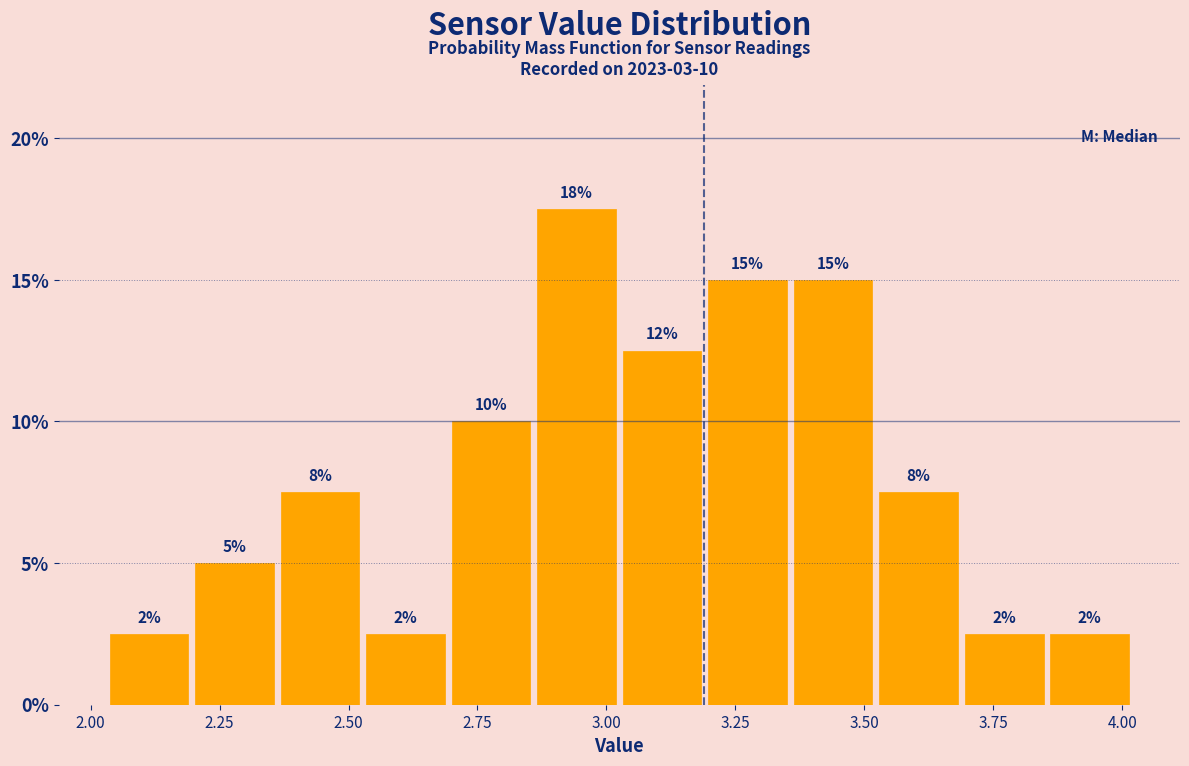

Read against the x-axis, roughly where is the centre of the tallest bar?

2.95